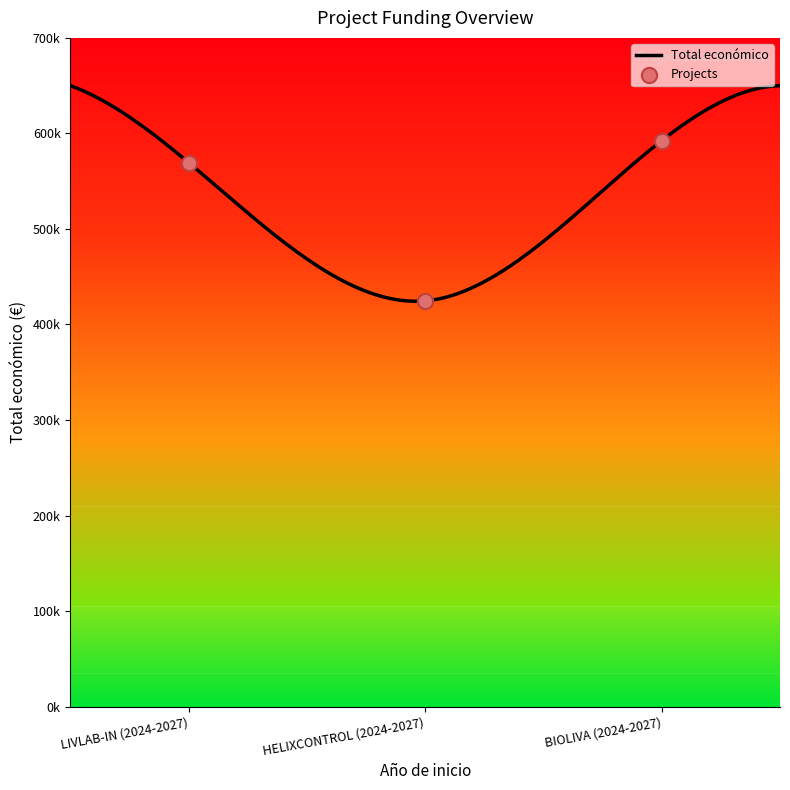

Which has a higher value, LIVLAB-IN (2024-2027) or HELIXCONTROL (2024-2027)?

LIVLAB-IN (2024-2027)